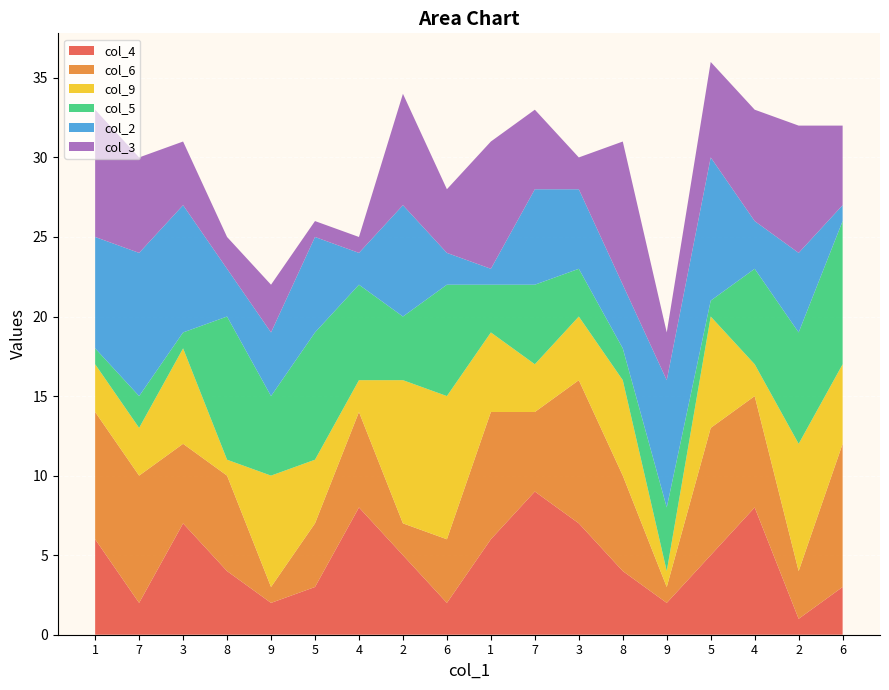

Reading left to right, extract all data points from this chart.

col_4: 6	2	7	4	2	3	8	5	2	6	9	7	4	2	5	8	1	3
col_6: 8	8	5	6	1	4	6	2	4	8	5	9	6	1	8	7	3	9
col_9: 3	3	6	1	7	4	2	9	9	5	3	4	6	1	7	2	8	5
col_5: 1	2	1	9	5	8	6	4	7	3	5	3	2	4	1	6	7	9
col_2: 7	9	8	3	4	6	2	7	2	1	6	5	4	8	9	3	5	1
col_3: 8	6	4	2	3	1	1	7	4	8	5	2	9	3	6	7	8	5